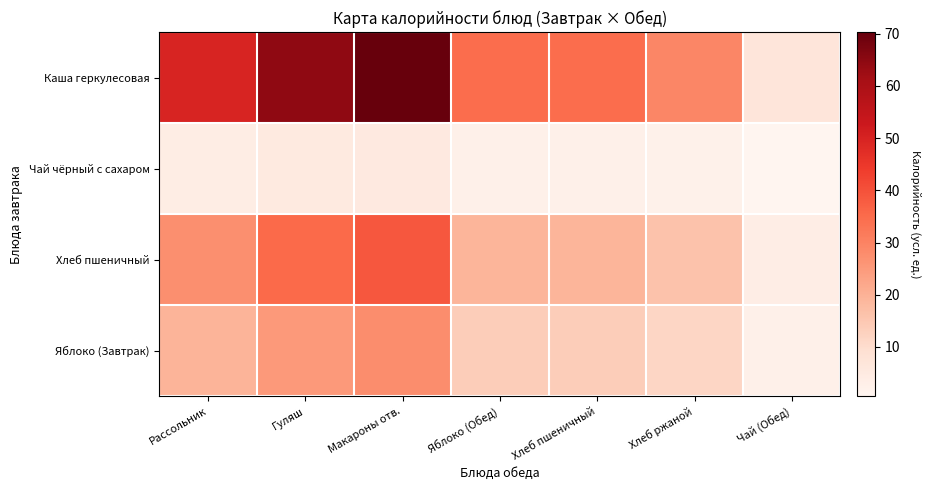

Which has a higher value, Чай (Обед) or Макароны отв.?

Макароны отв.